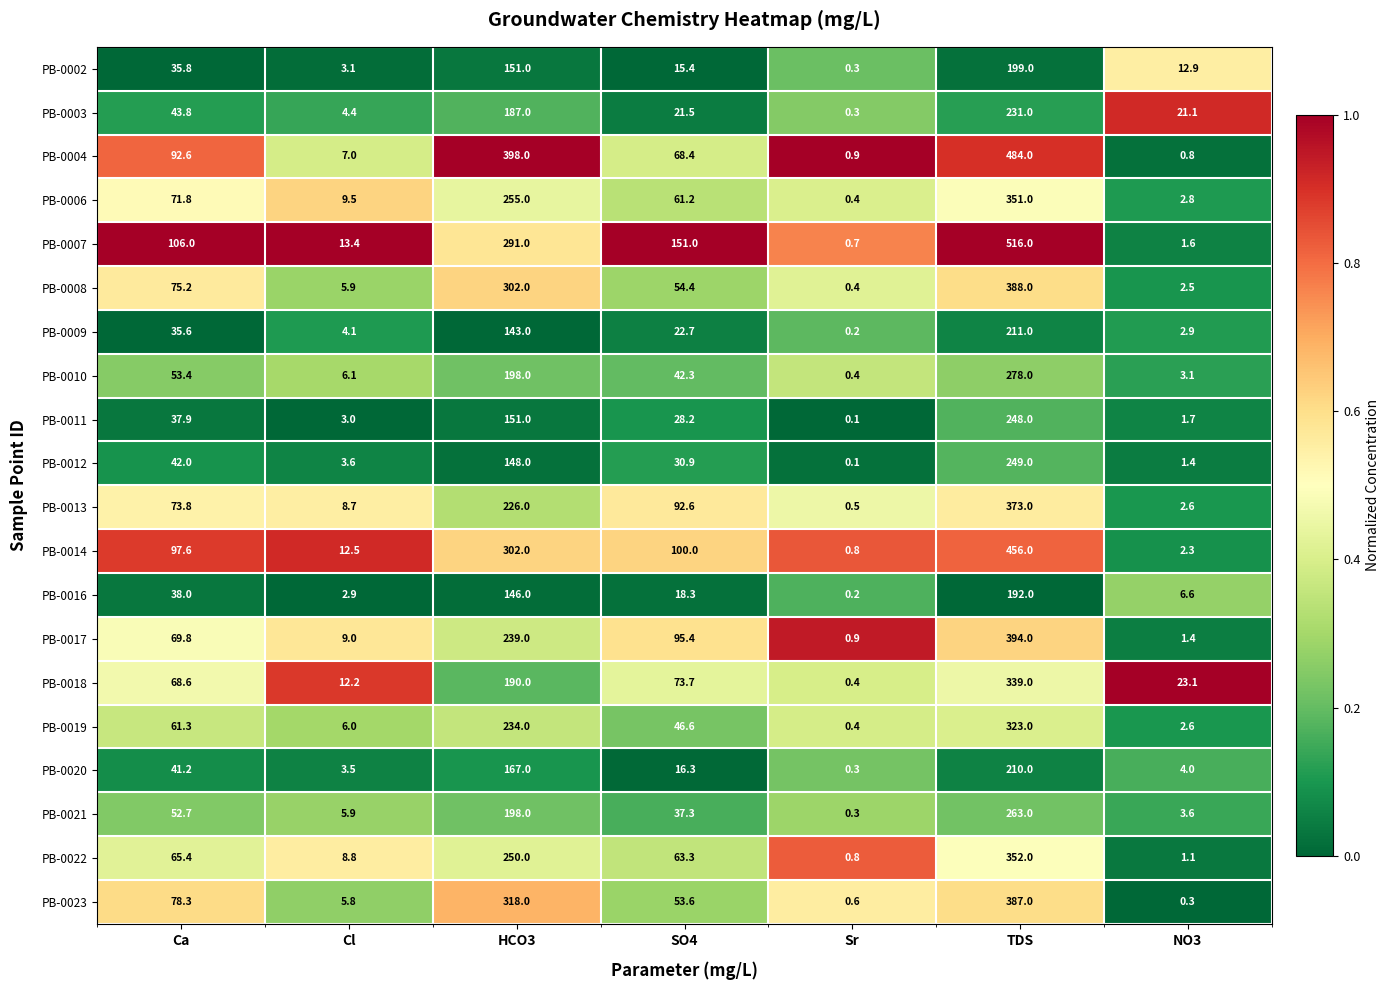

What is the greatest value displayed?

516.0